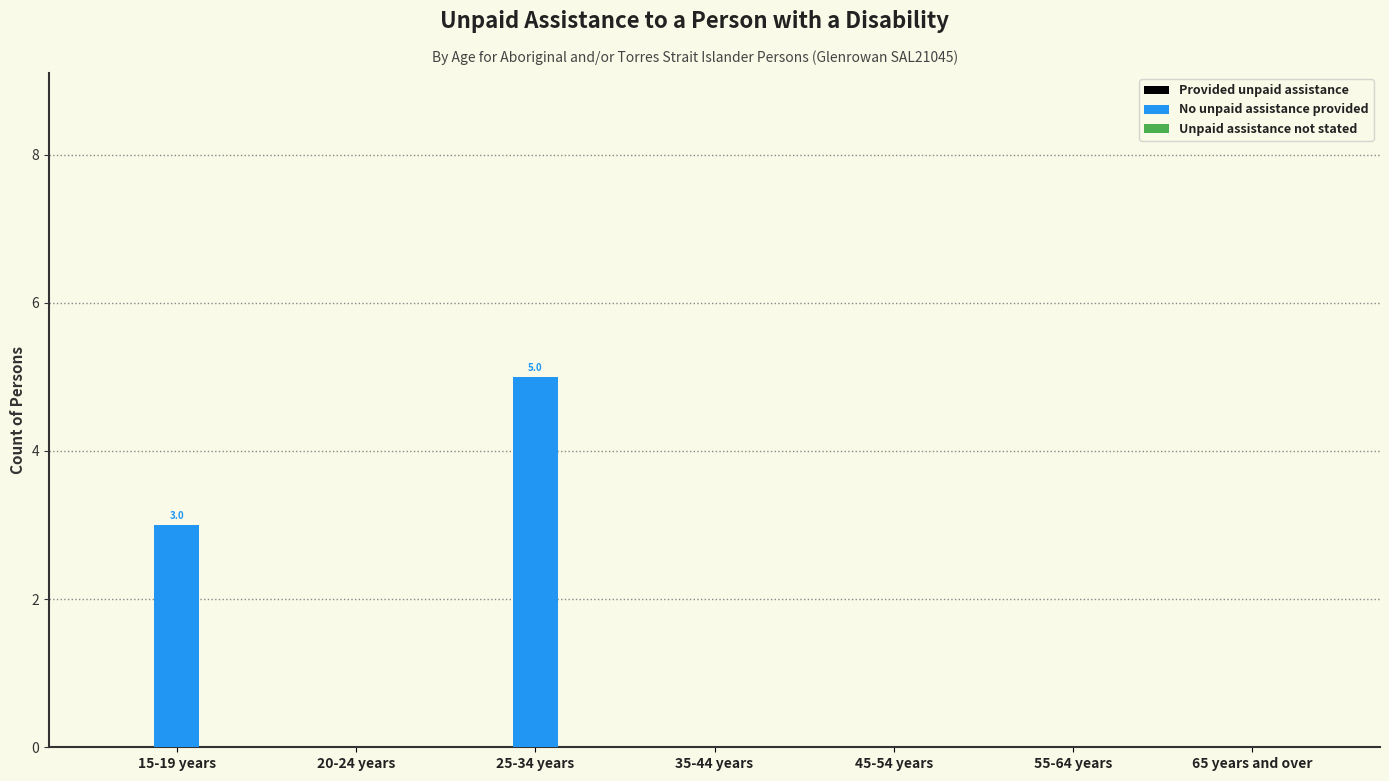

Is it true that the value at 55-64 years is 0?

True